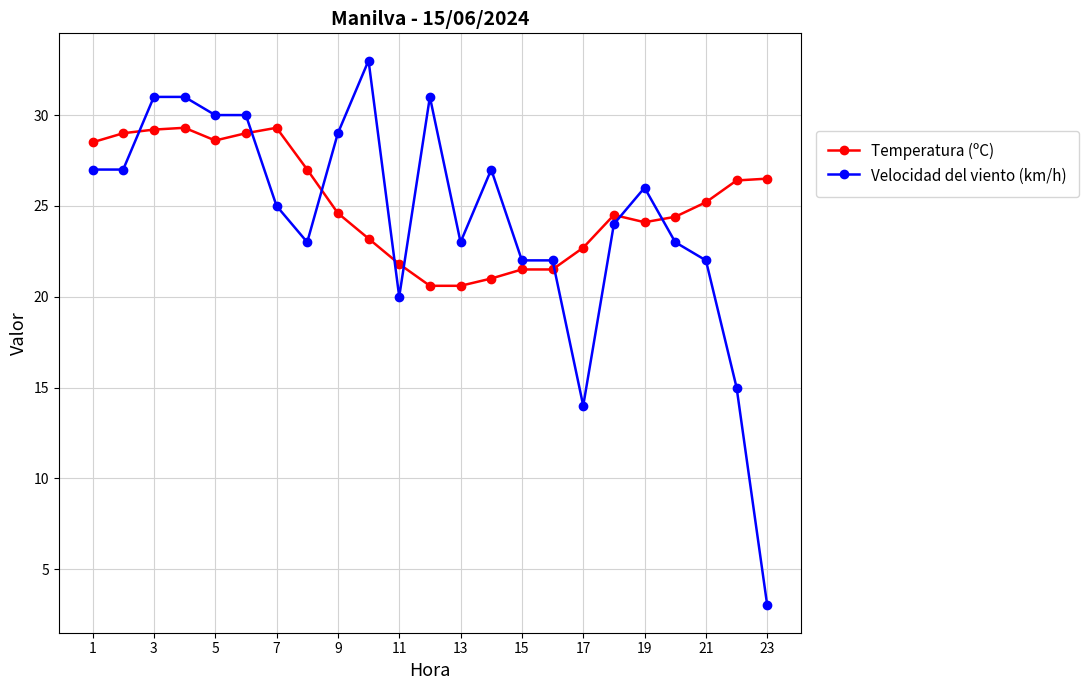

Which series has the widest spread of values?

Velocidad del viento (km/h)